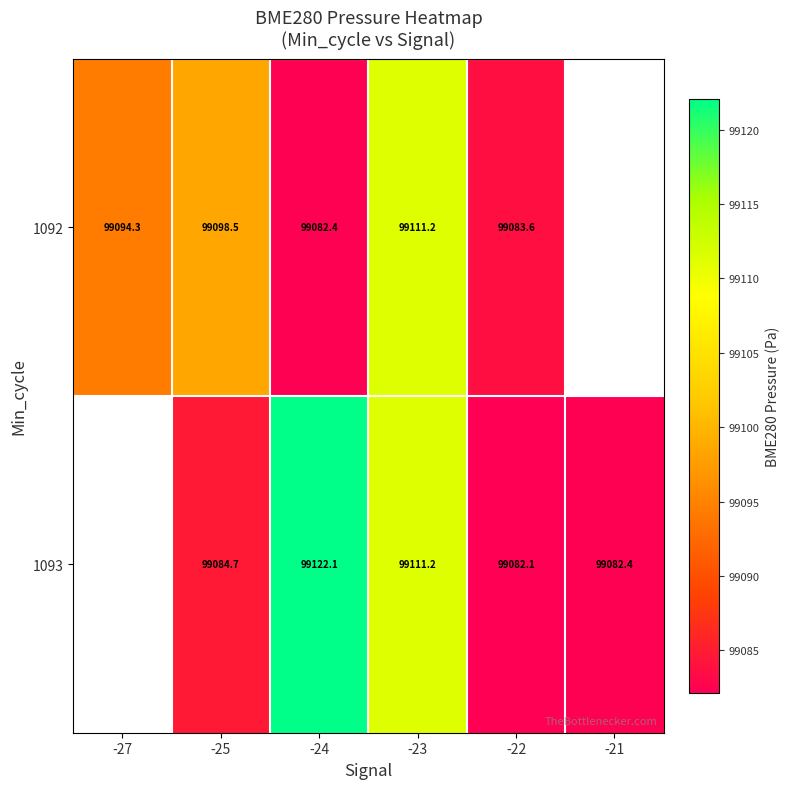

Is the value of 1092 at -23 greater than the value of 1093 at -25?

Yes